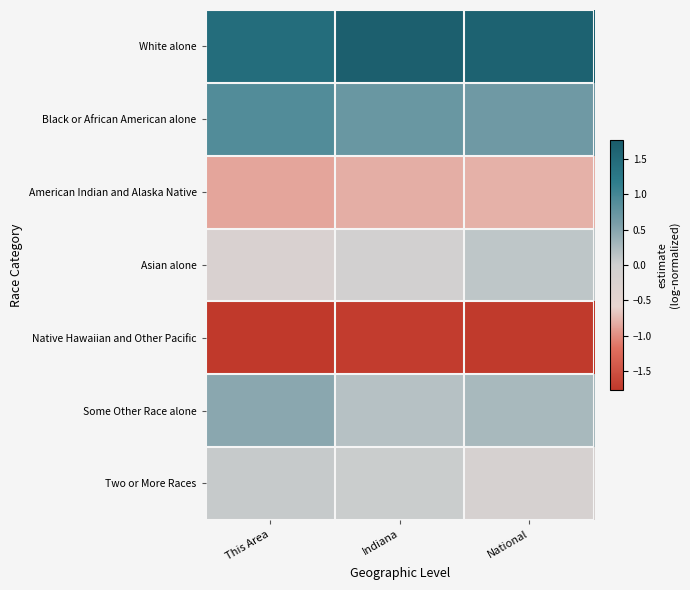

What is the difference between the highest and lowest values at Indiana?

3.4